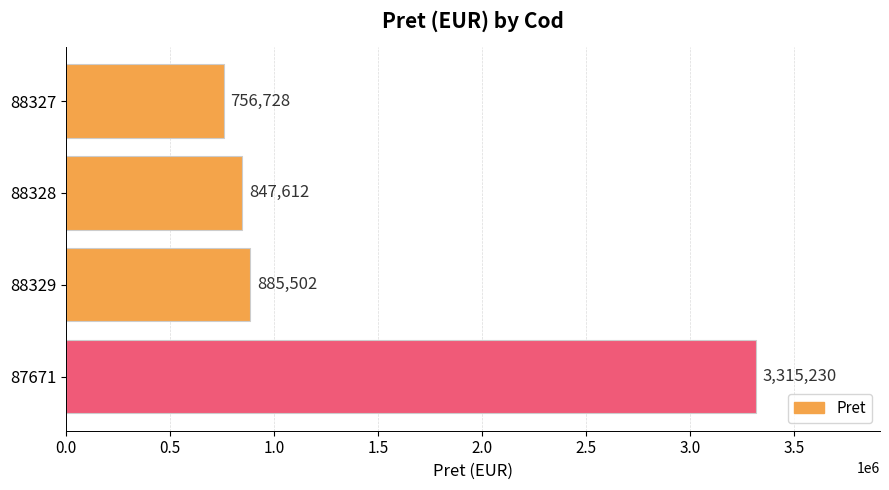

Which category has the lowest value across all series?

88327